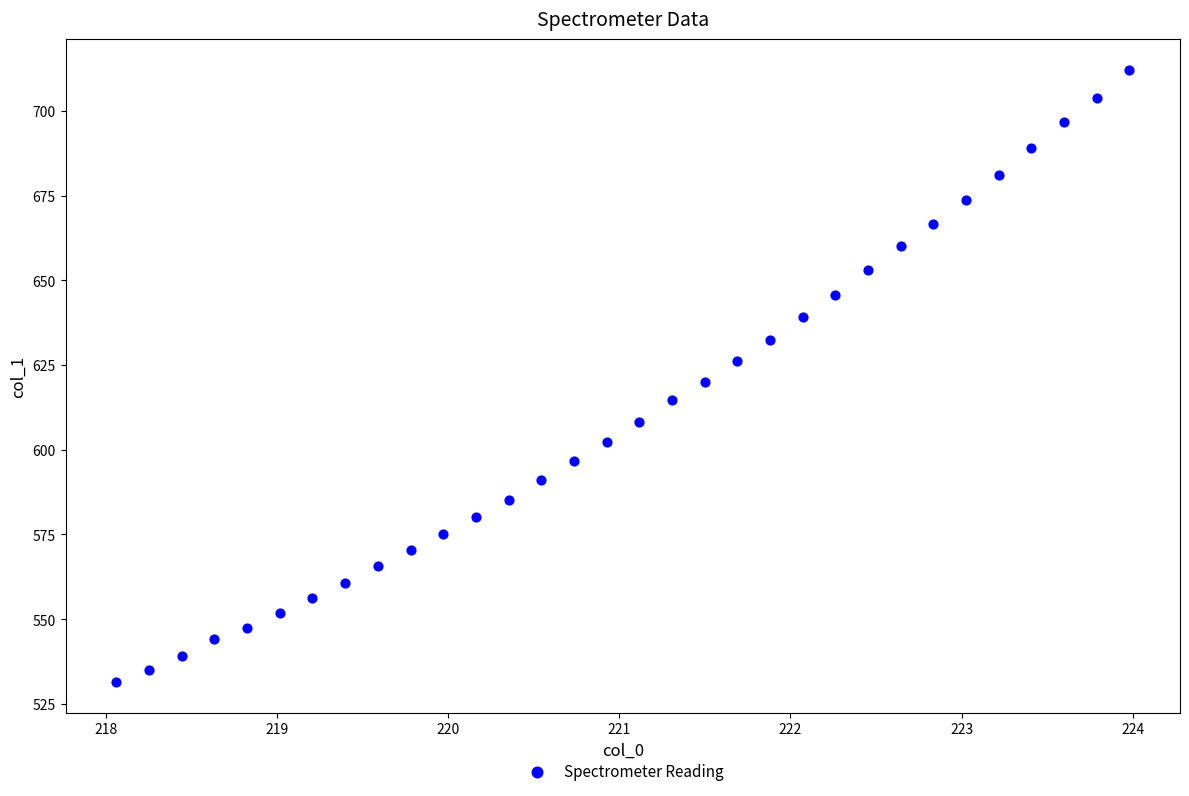

What is the range of X values (max minus min)?

5.9